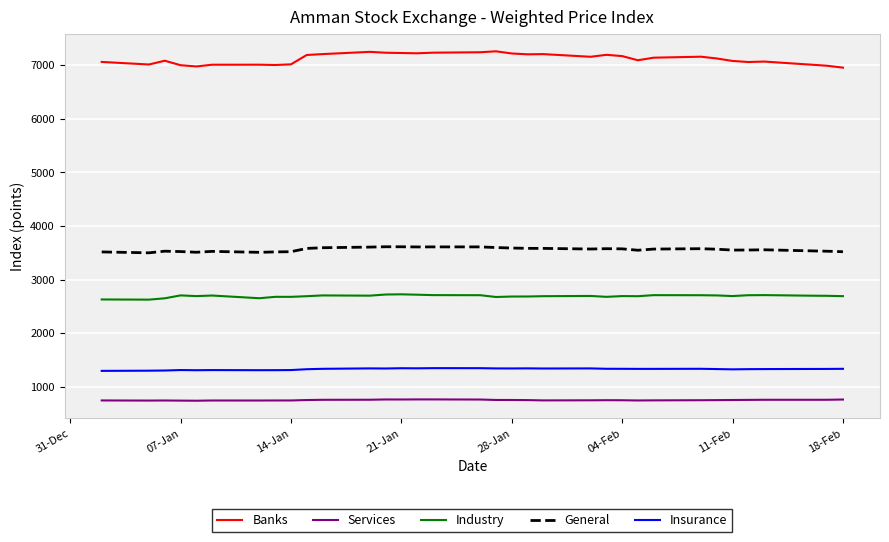

What is the minimum value shown in the chart?

738.7